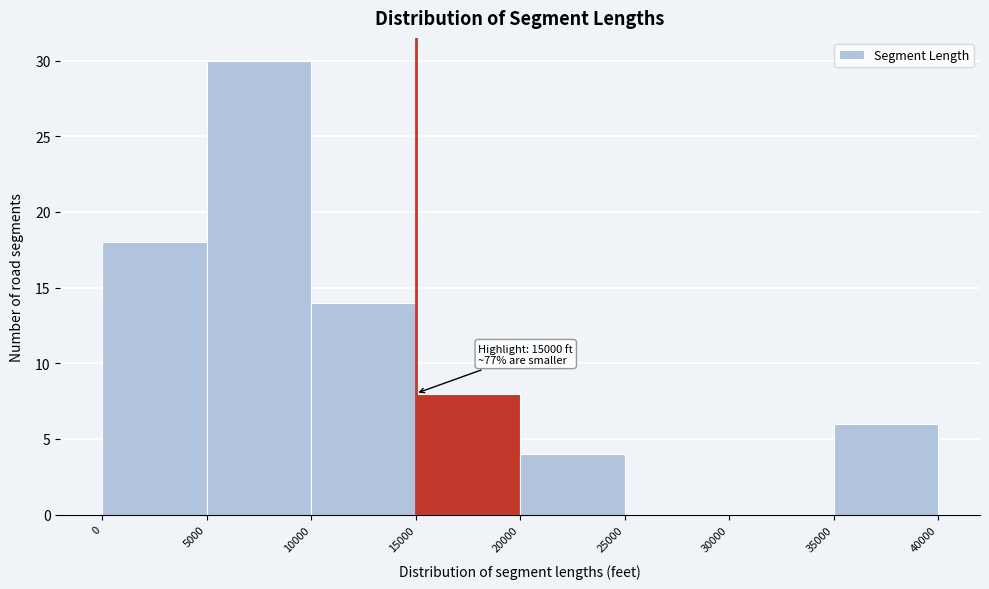

Which range on the x-axis has the tallest bar?

5000 to 10000